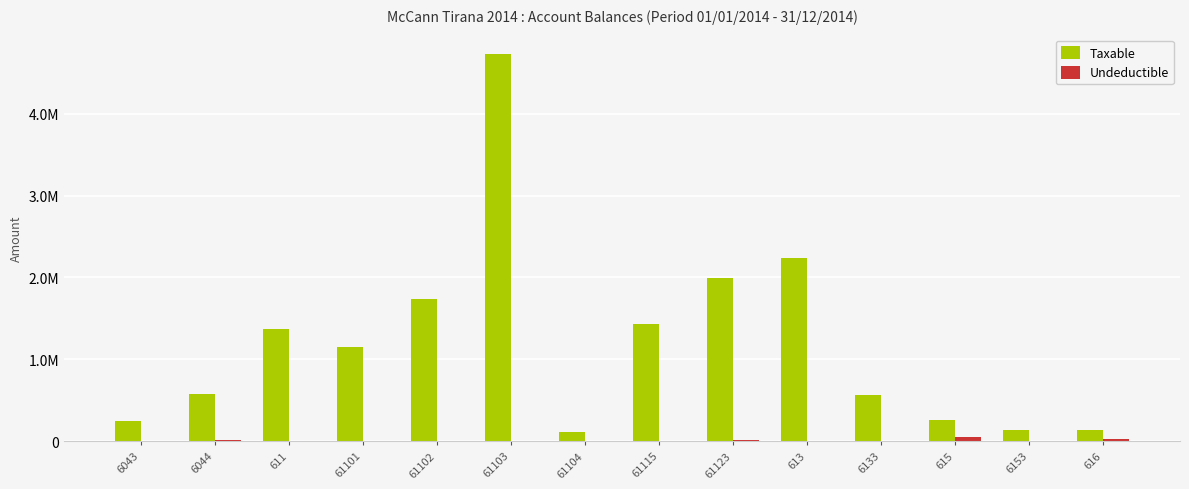

Is the value of Taxable at 611 greater than the value of Undeductible at 61104?

Yes